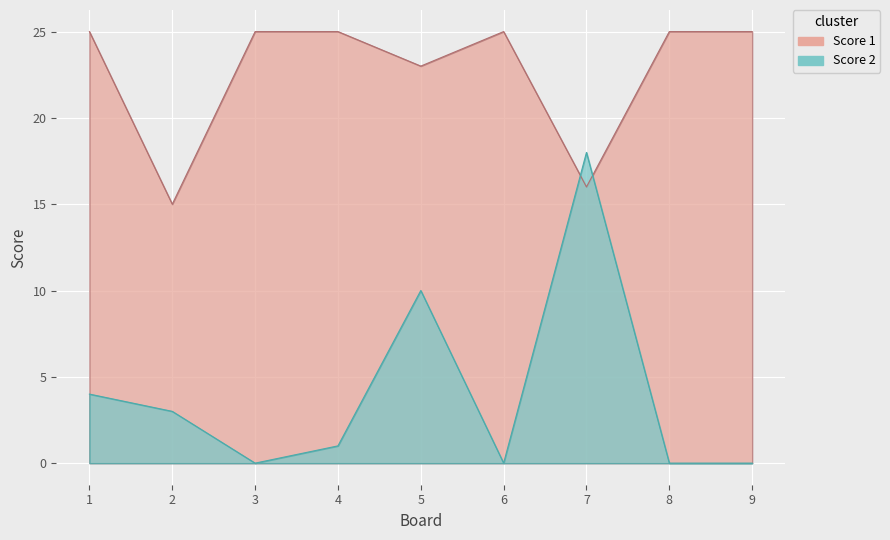

Rank the categories by Score 1 value from highest to lowest.

1, 3, 4, 6, 8, 9, 5, 7, 2